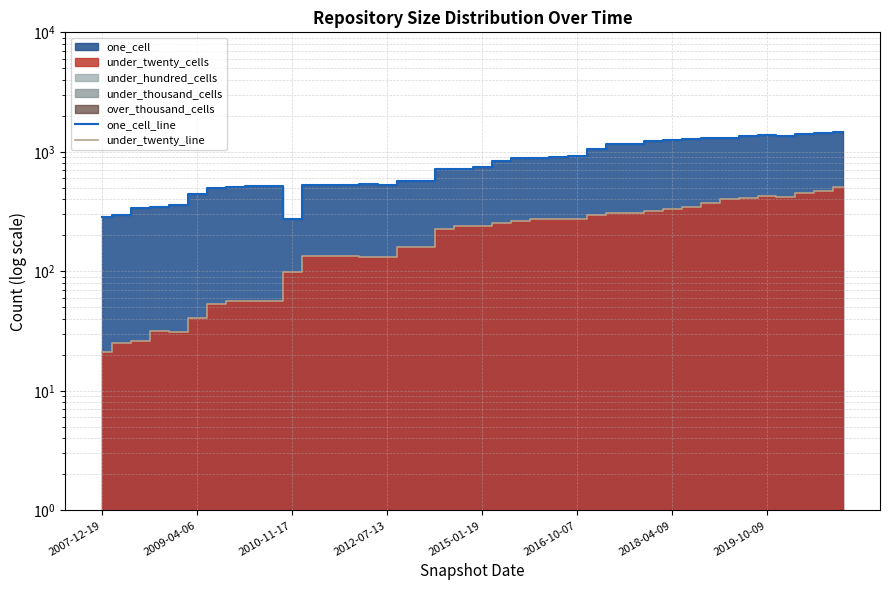

What is the sum of all under_twenty_line values?

8903